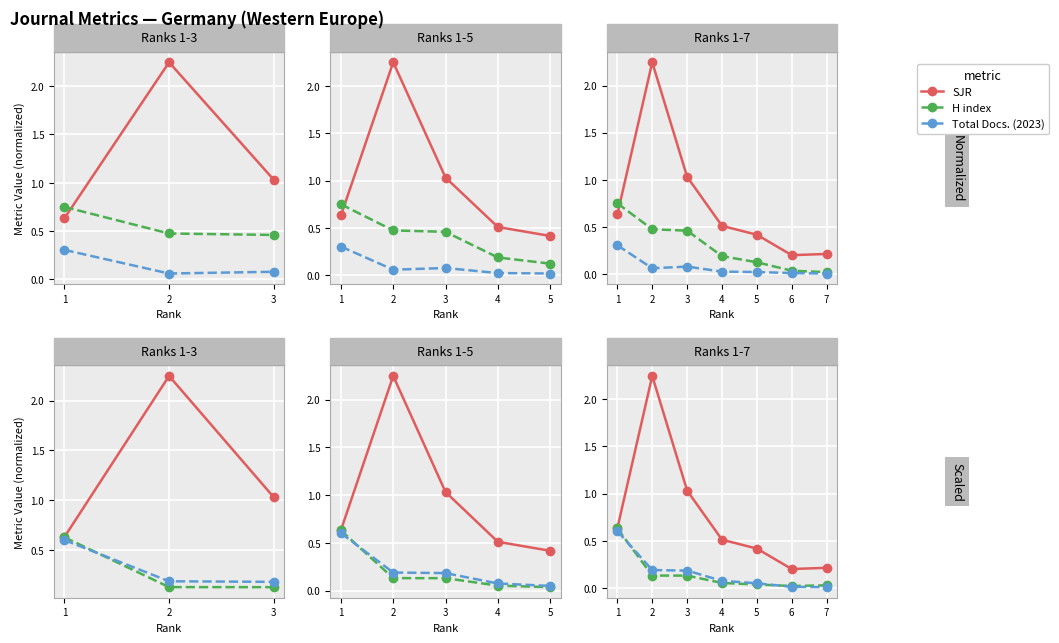

Which category has the lowest value across all series?

7